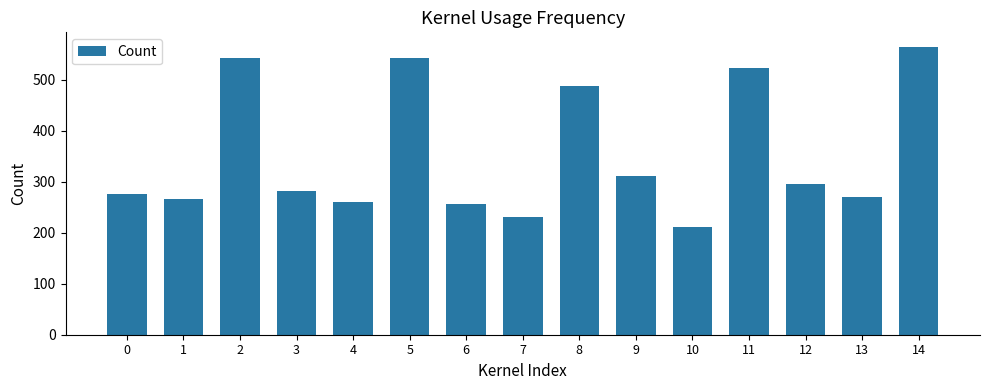

How many categories are shown in the chart?

15